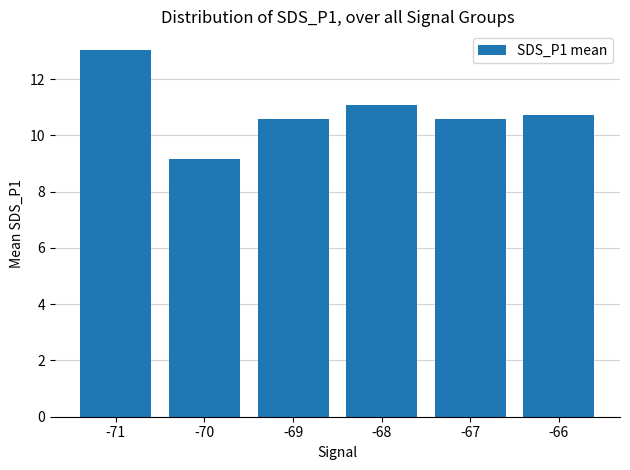

Which has a higher value, -66 or -70?

-66